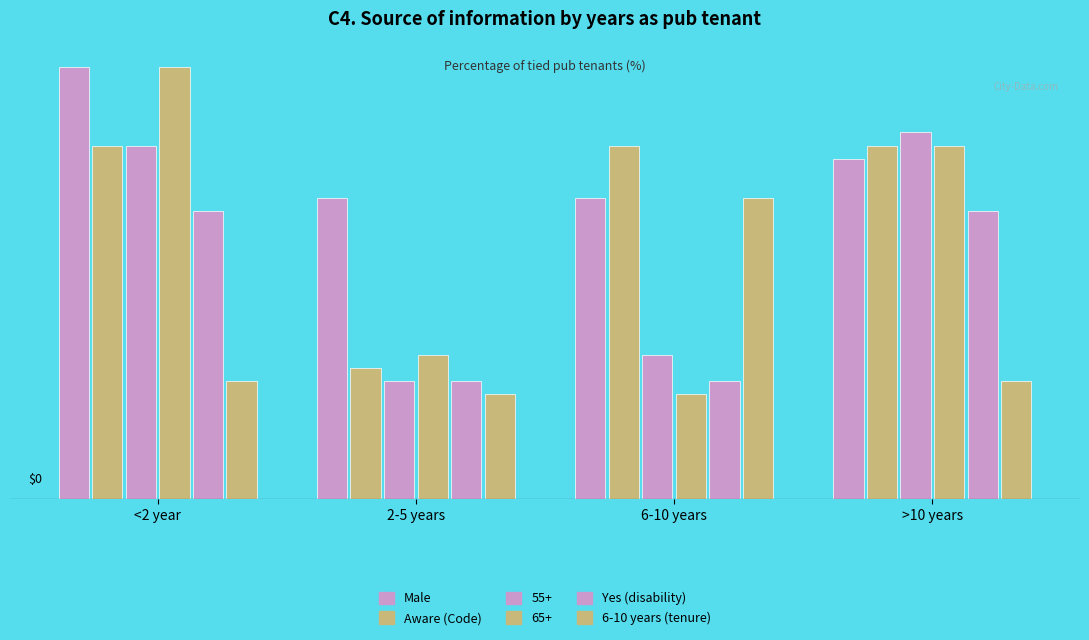

Where does the 6-10 years (tenure) series first go above 9?

6-10 years